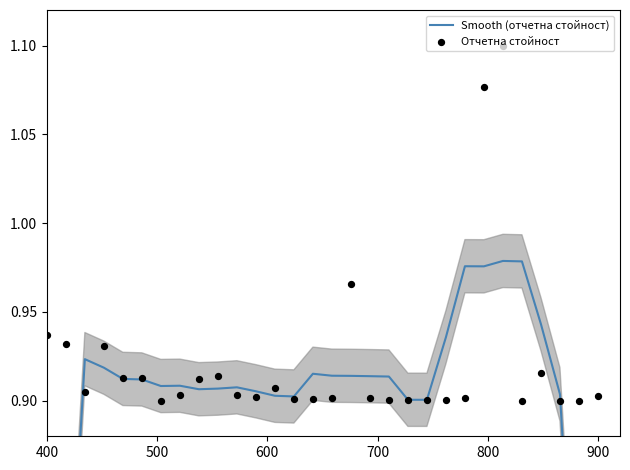

Is the value of Отчетна стойност at 25 greater than the value of Smooth (отчетна стойност) at 28?

Yes